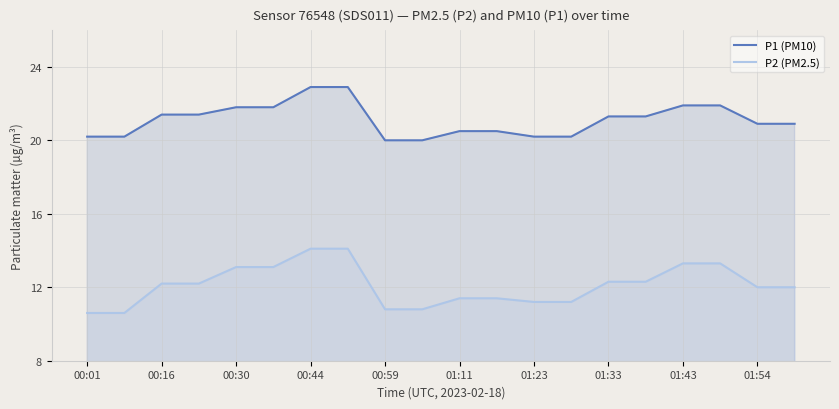

Which series has the largest total across all categories?

P1 (PM10)